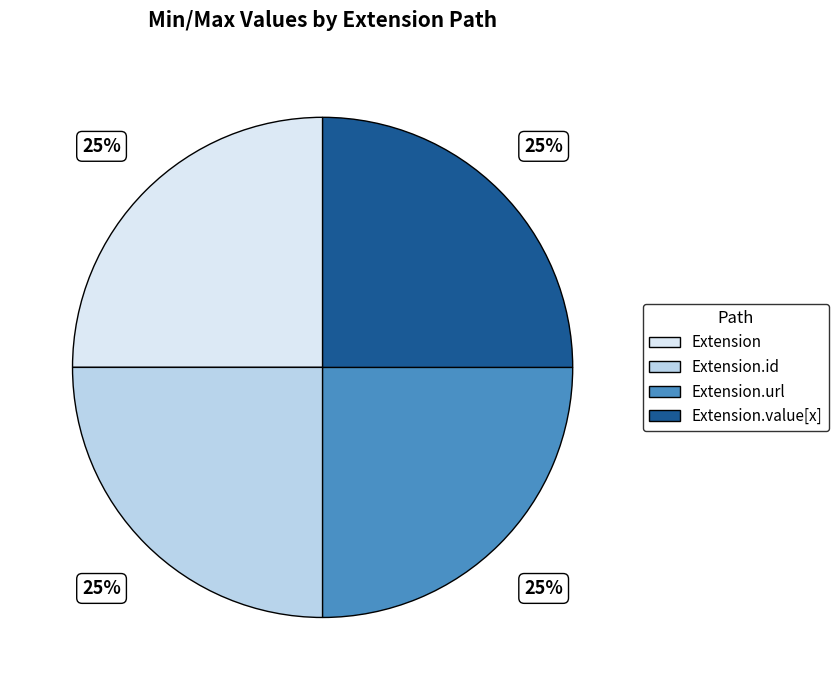

Is it true that Extension.url is 14% of the pie?

False